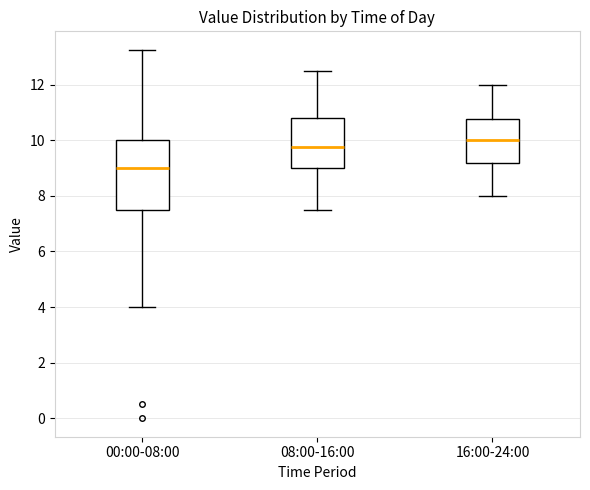

Where does the upper whisker of the box for 08:00-16:00 end on the y-axis? The values are not printed on the chart, so give them approximately, as read against the axis.

12.6